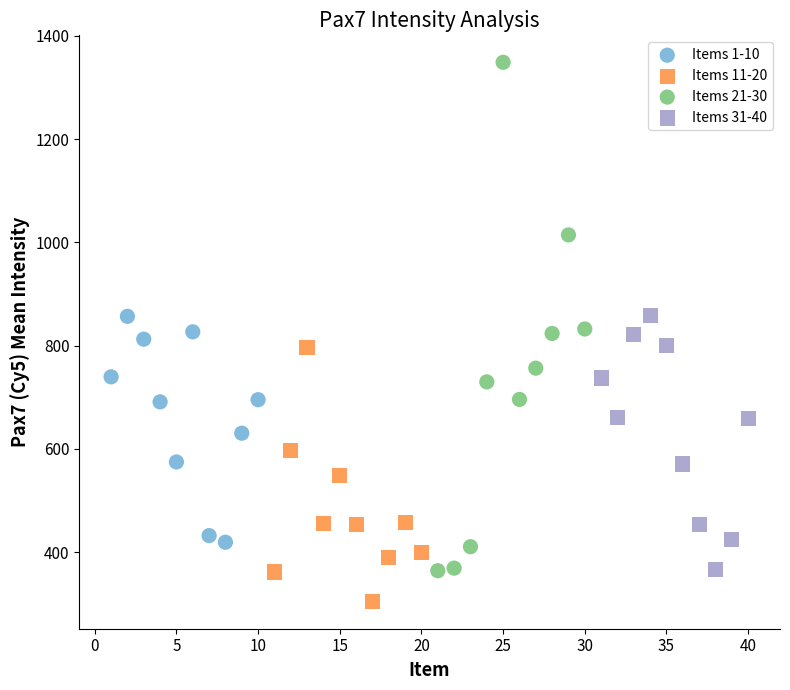

Which series contains the highest Y value?

Items 21-30